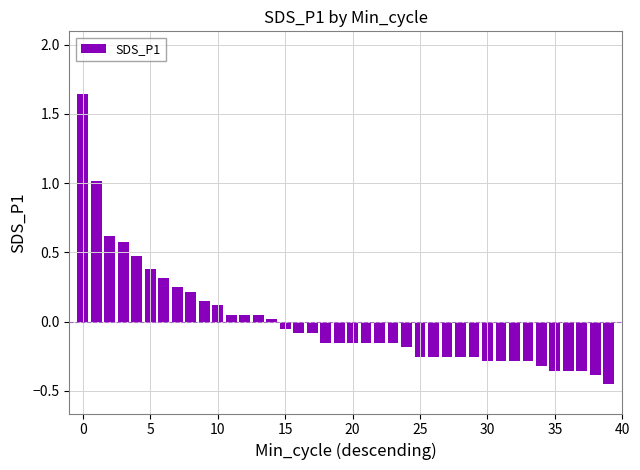

What is the difference between the maximum and minimum values?

2.1